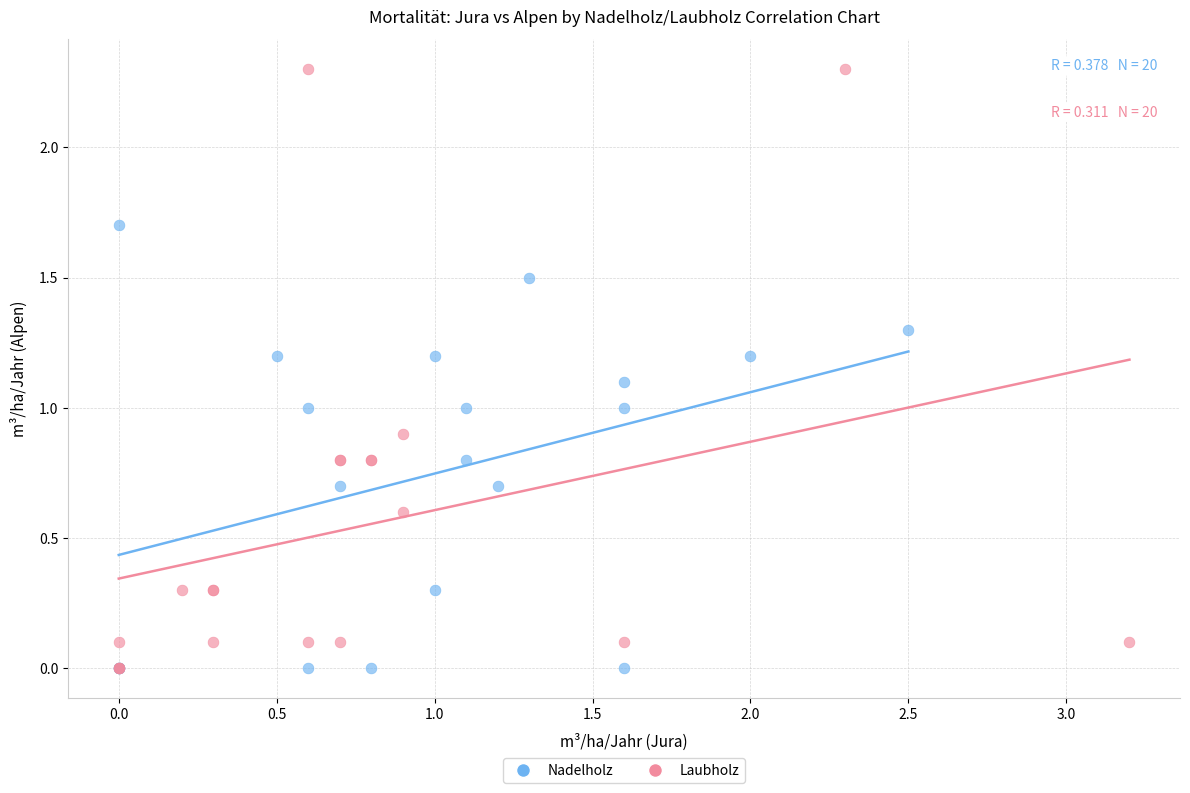

Which series contains the highest Y value?

Laubholz